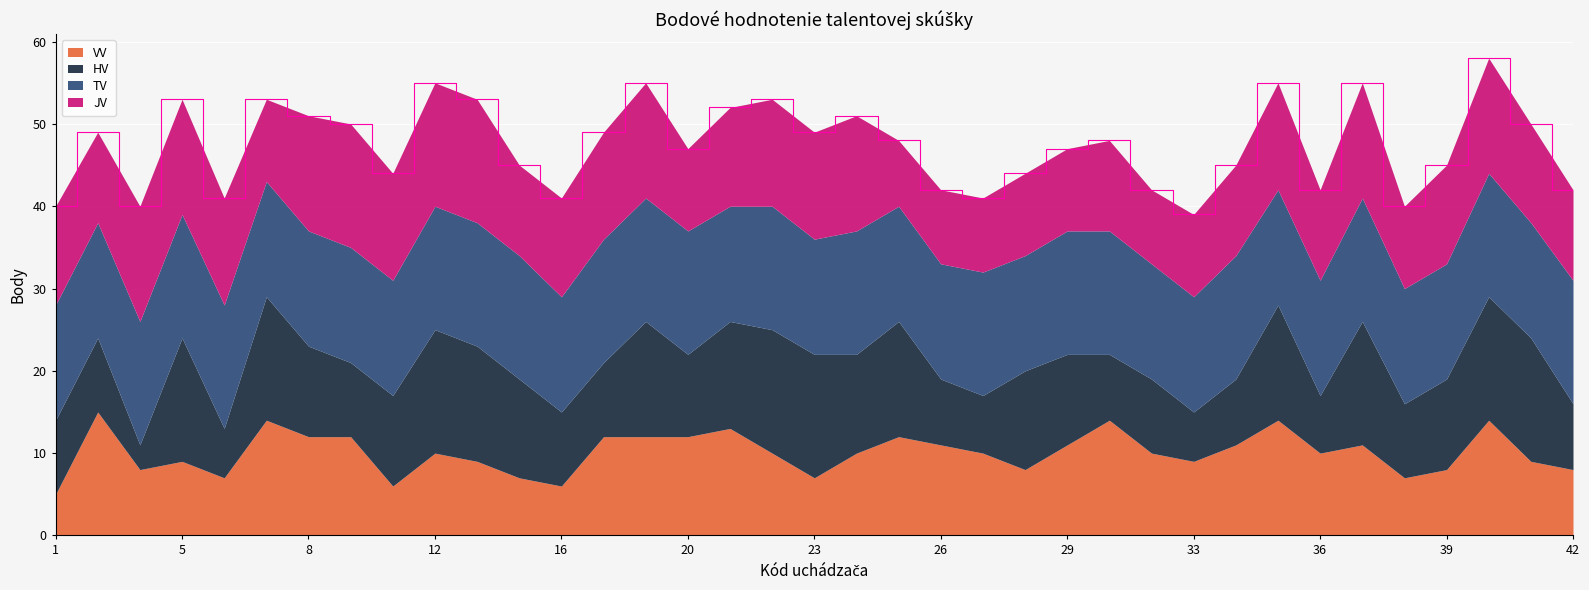

Between 35 and 38, which is larger?

35